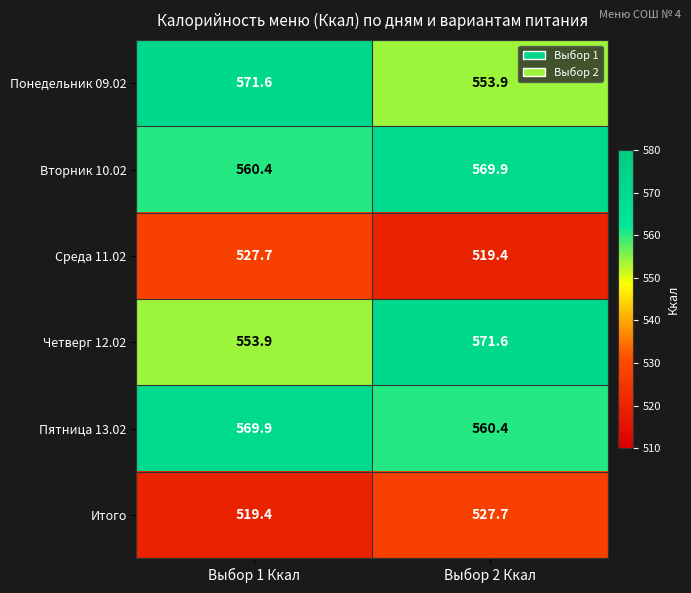

What is the average value of the Четверг 12.02 series?

562.8